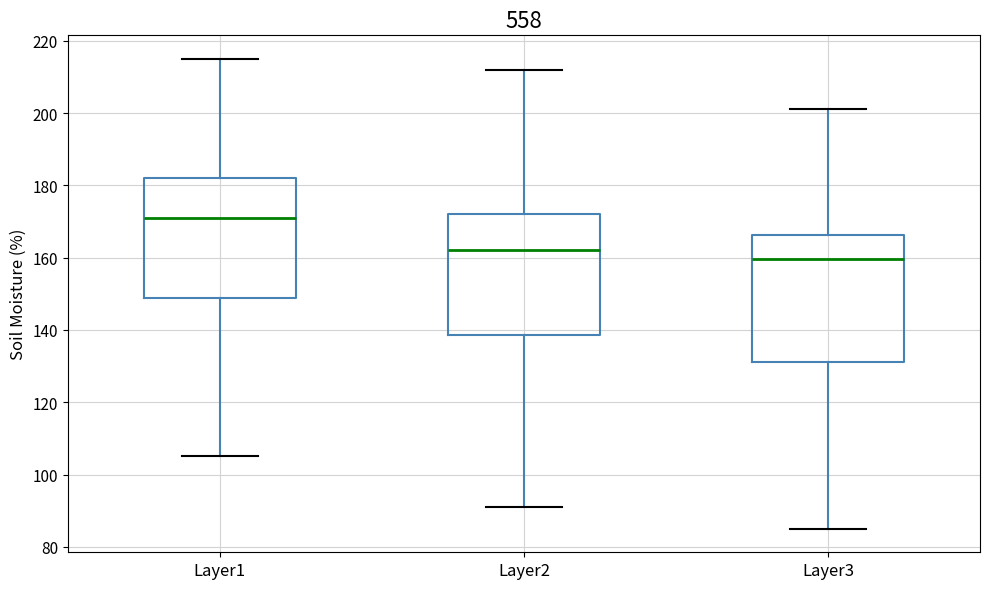

Reading left to right, transcribe this box plot: for each box, give where its median line is, the range the box spans, and where its two whiskers end, as read against the y-axis. The values are not printed on the chart, so give them approximately, as read against the axis.

Layer1: median 172, box 148 to 182, whiskers 106 to 216
Layer2: median 162, box 138 to 172, whiskers 92 to 212
Layer3: median 160, box 132 to 166, whiskers 86 to 202